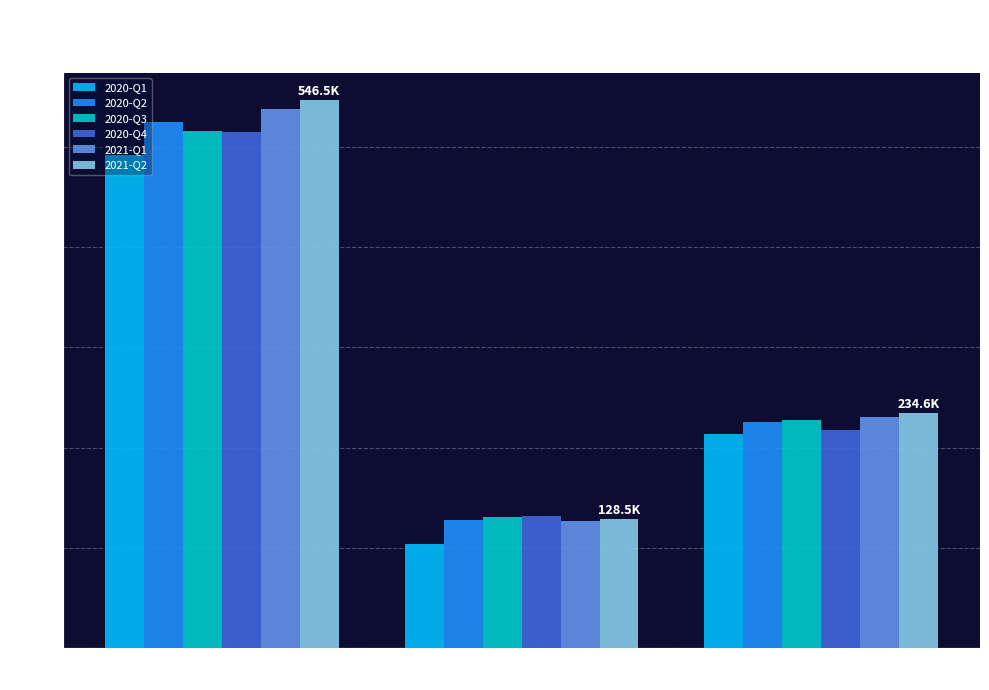

What position from the right is Dānija?

2